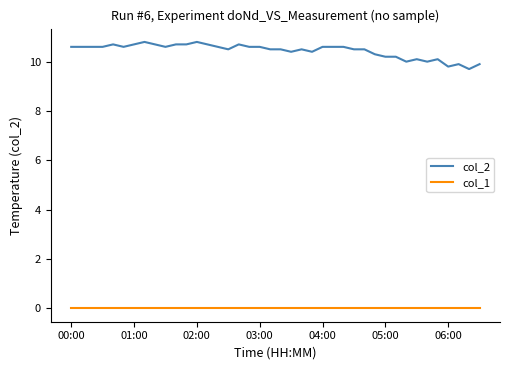

Which series has the largest range (max minus min)?

col_2